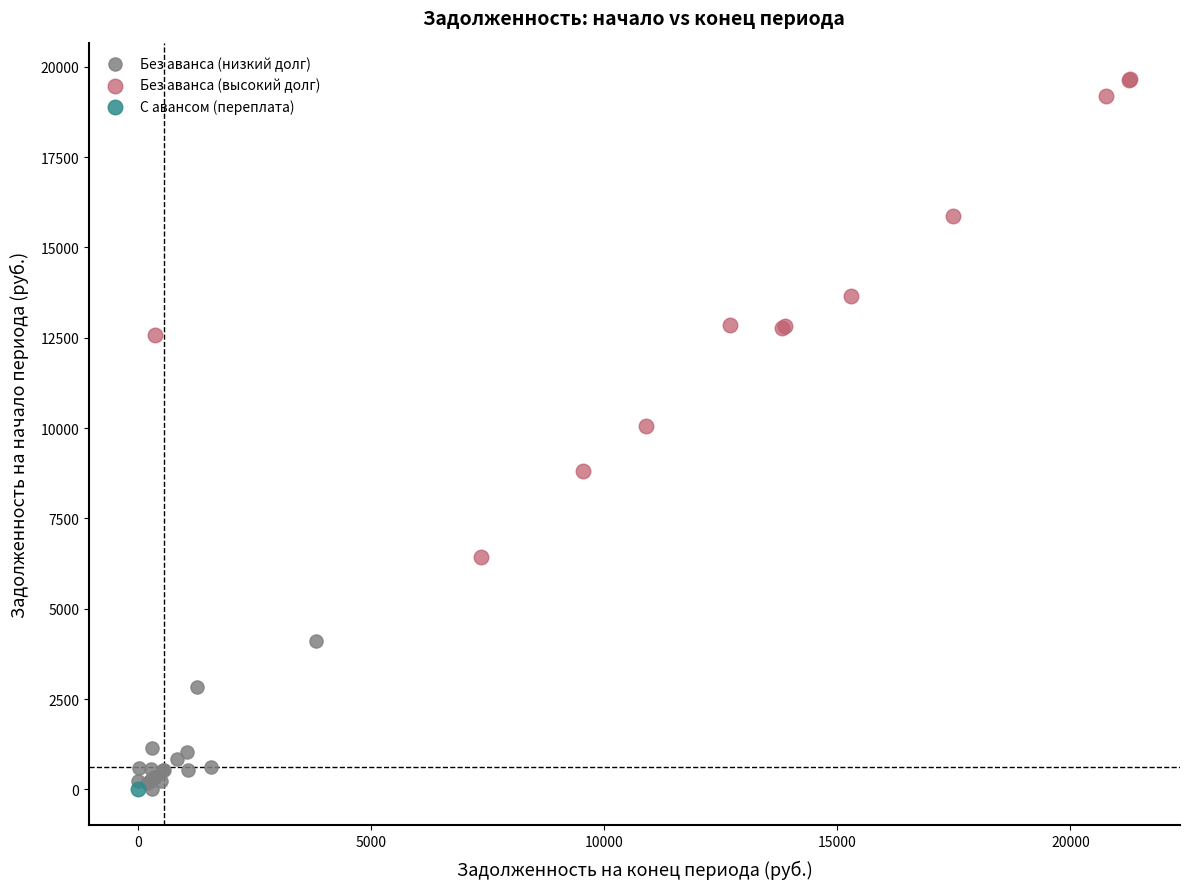

What are all the series names shown in the legend?

Без аванса (низкий долг), Без аванса (высокий долг), С авансом (переплата)